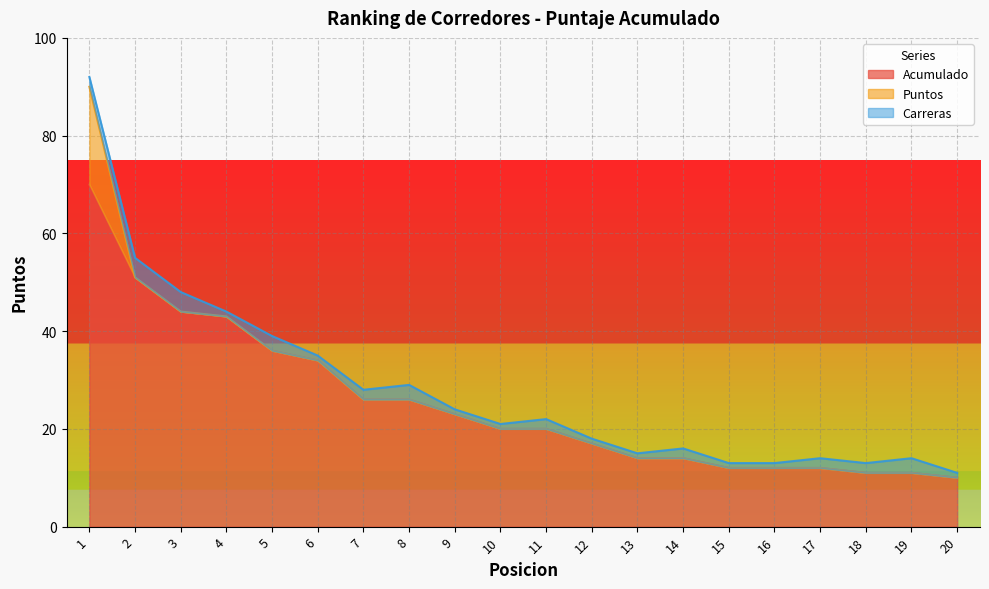

Is it true that Carreras equals 3 at 19?

True